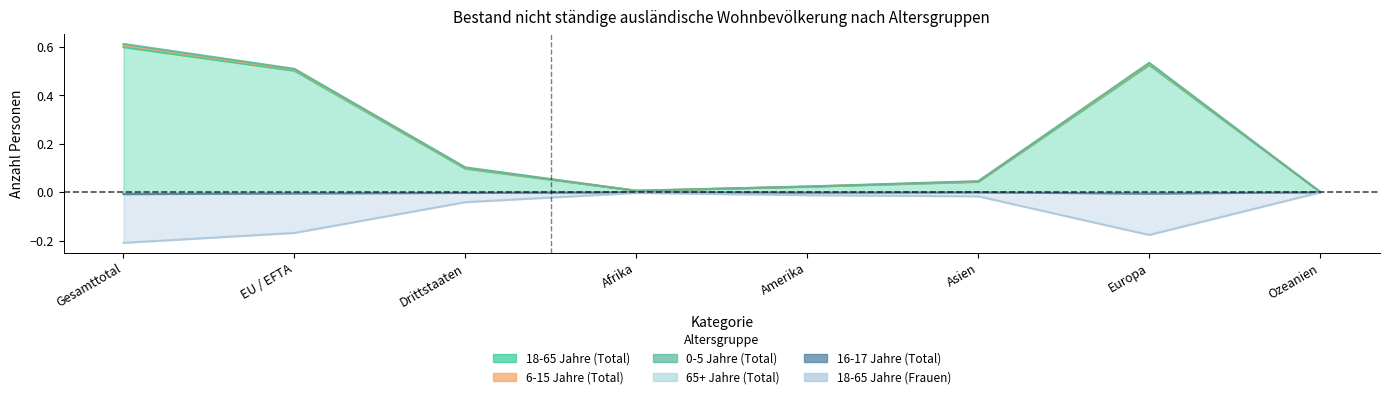

What is the label of the 7th point from the right?

EU / EFTA